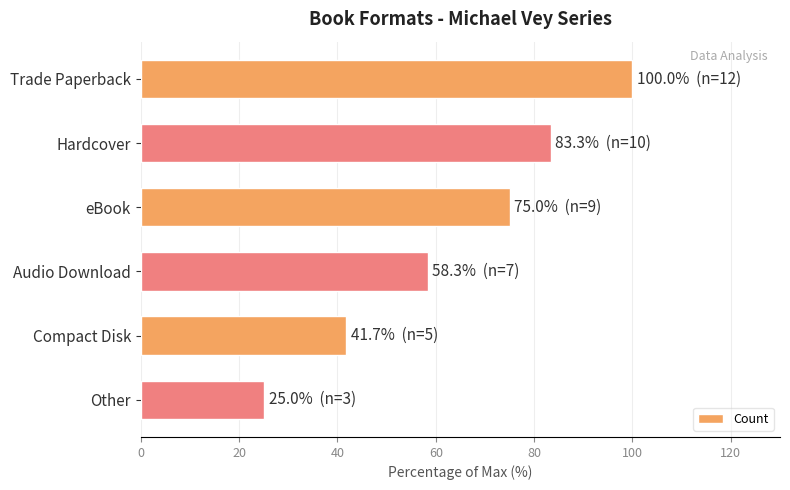

The chart shows a value of 25.0 at Other. True or false?

True